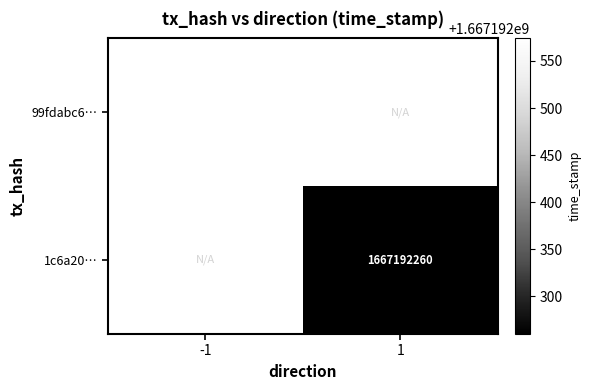

Count the number of data series in this chart.

2